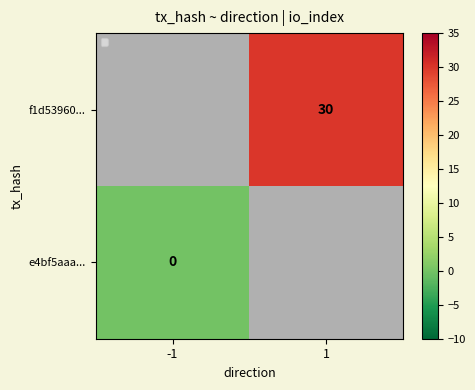

Is it true that f1d53960... equals 11 at 1?

False